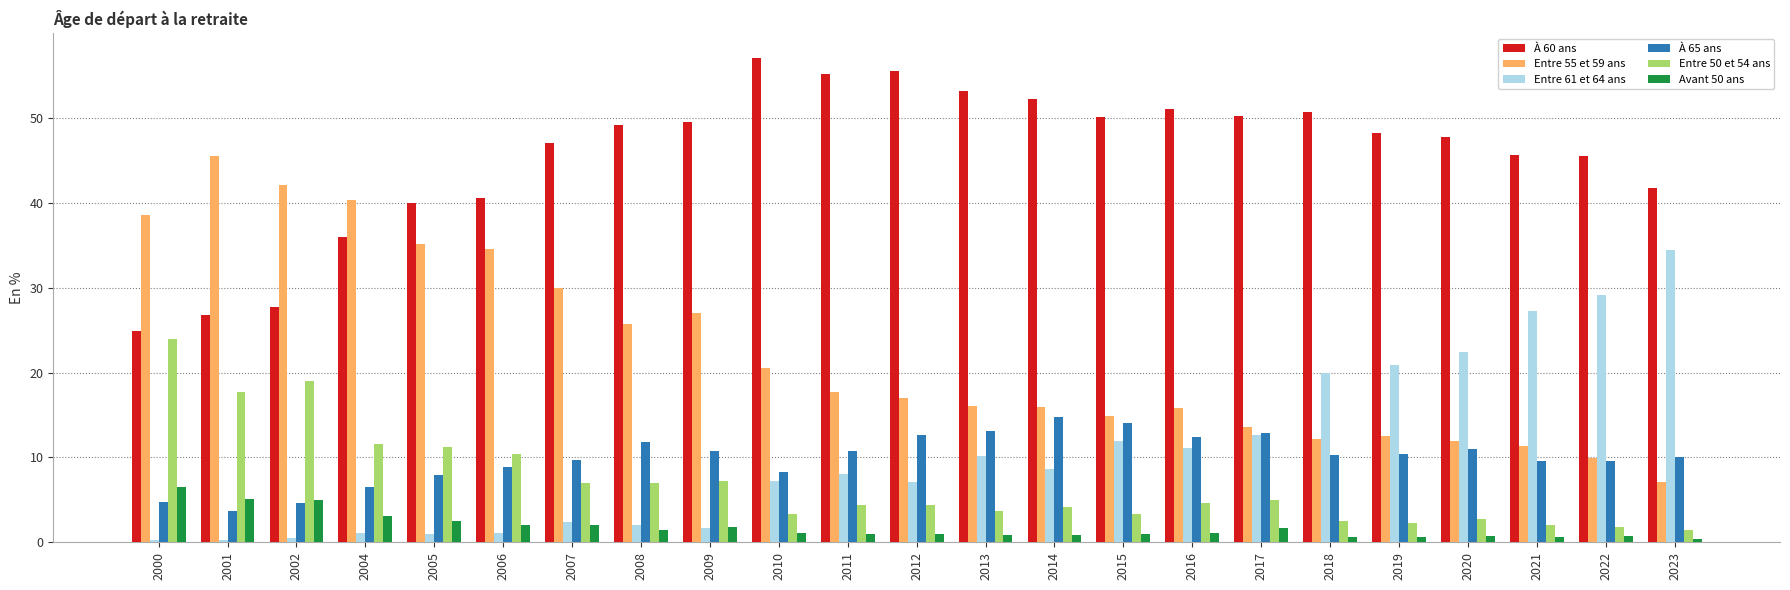

Rank the series by their maximum value, from lowest to highest.

Avant 50 ans, À 65 ans, Entre 50 et 54 ans, Entre 61 et 64 ans, Entre 55 et 59 ans, À 60 ans